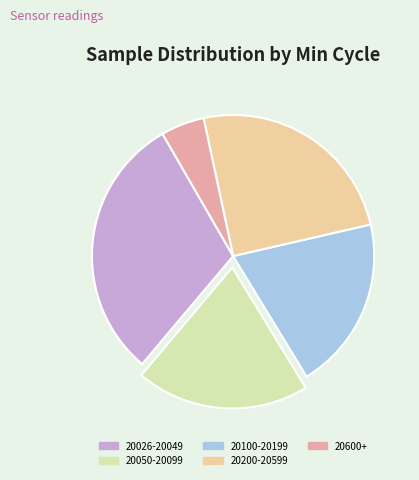

Does any single category account for the majority?

No